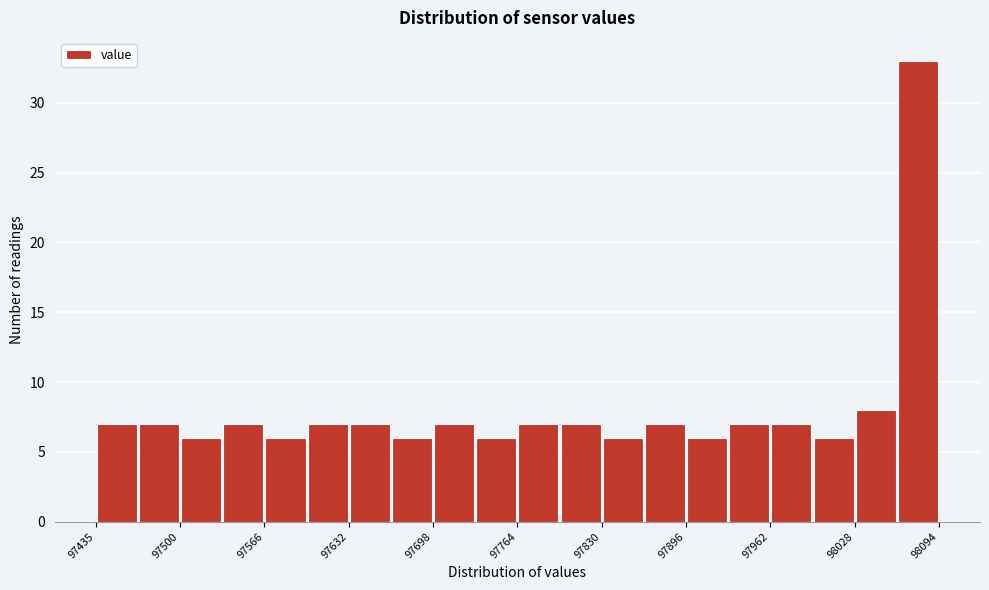

Read against the x-axis, roughly where is the centre of the tallest bar?

98080